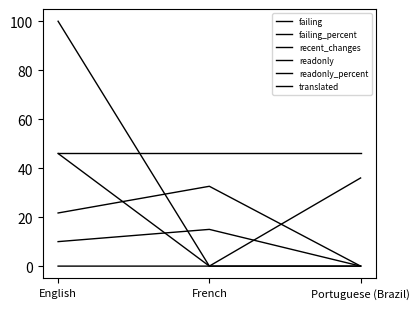

The readonly series shows -31.4 at Portuguese (Brazil). True or false?

False